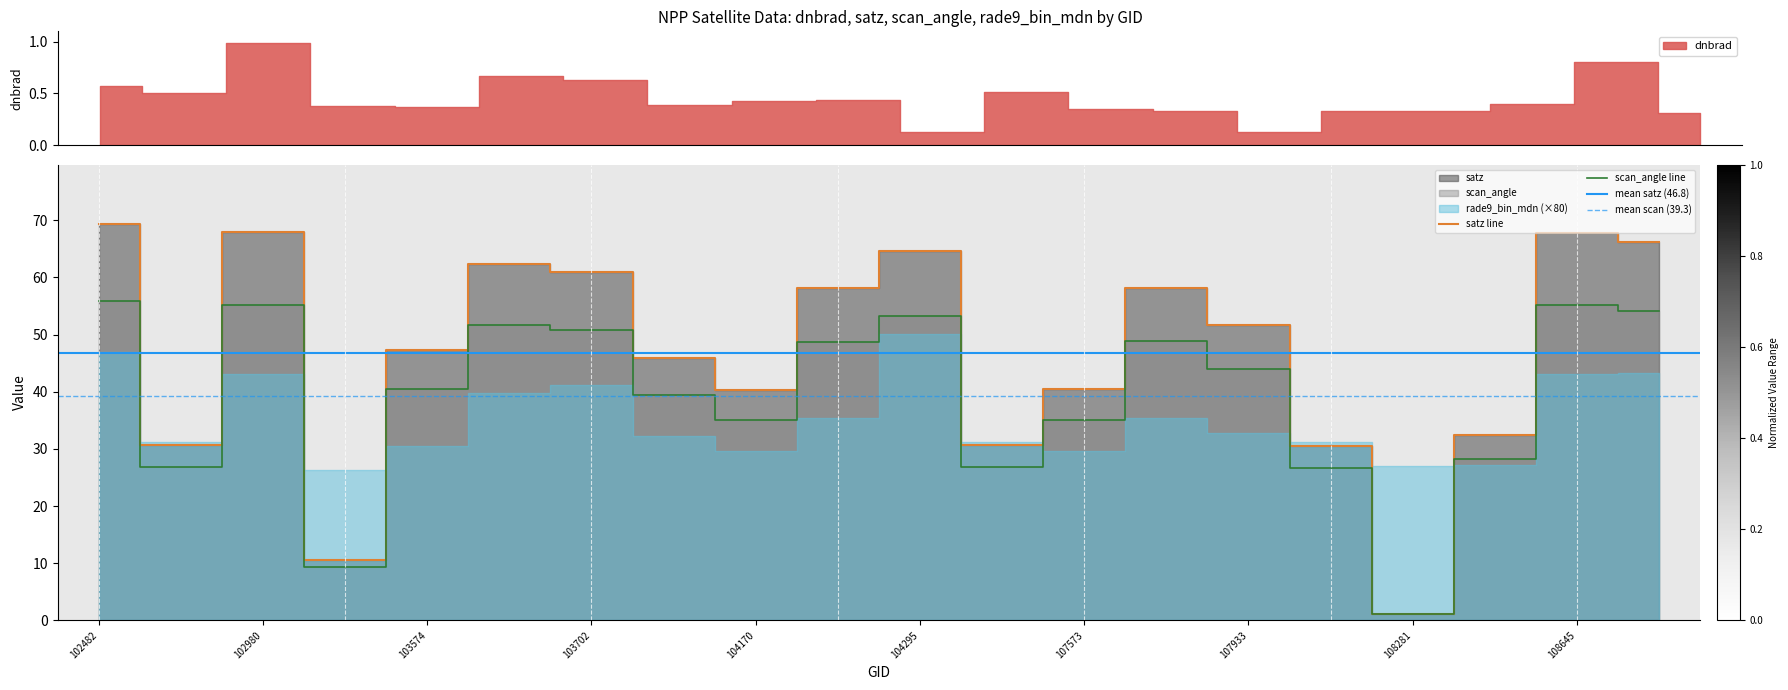

Reading left to right, what are all the values shown in this chart?

satz: 102482=69.3	539=30.7	102980=67.9	103338=10.6	103574=47.2	103694=62.4	103702=61.0	103818=45.9	104170=40.4	104287=58.1	104295=64.7	104530=30.7	107573=40.5	107744=58.2	107933=51.6	108103=30.5	108281=1.2	108455=32.4	108645=67.8	108802=66.2
scan_angle: 102482=55.9	539=26.9	102980=55.1	103338=9.4	103574=40.5	103694=51.7	103702=50.8	103818=39.5	104170=35.0	104287=48.8	104295=53.2	104530=26.9	107573=35.1	107744=48.8	107933=44.0	108103=26.7	108281=1.0	108455=28.3	108645=55.1	108802=54.1